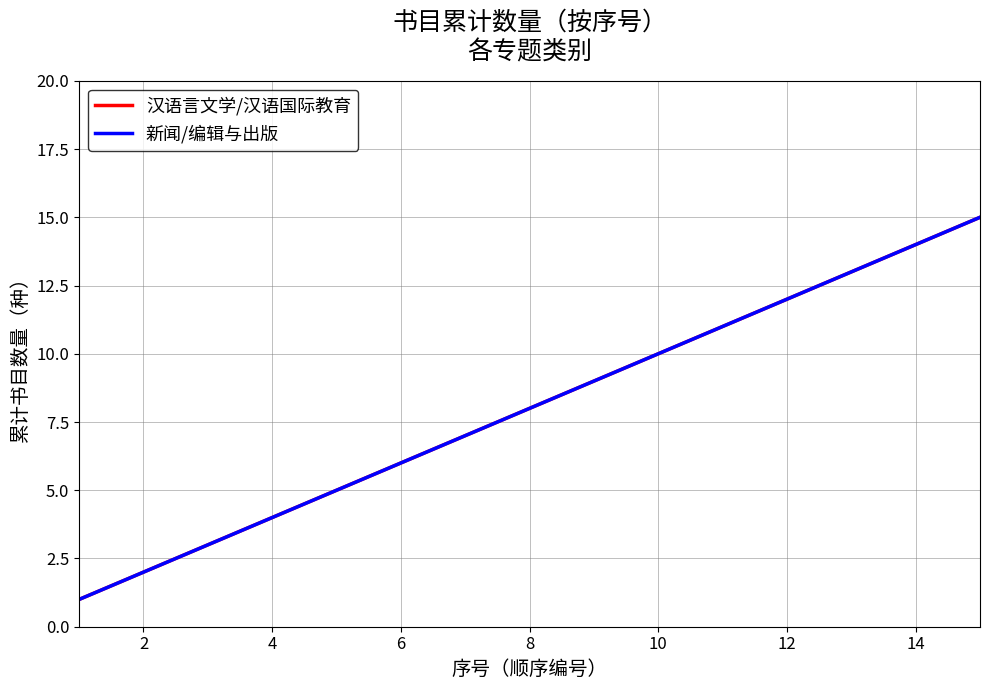

Does the chart display data point markers on the line(s)?

No